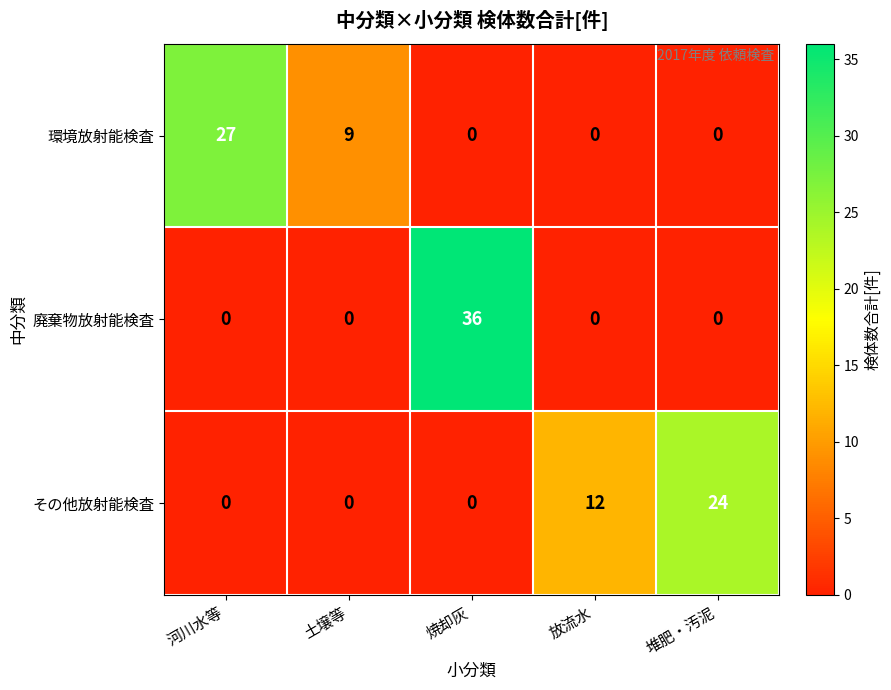

How many data points does each series have?

5